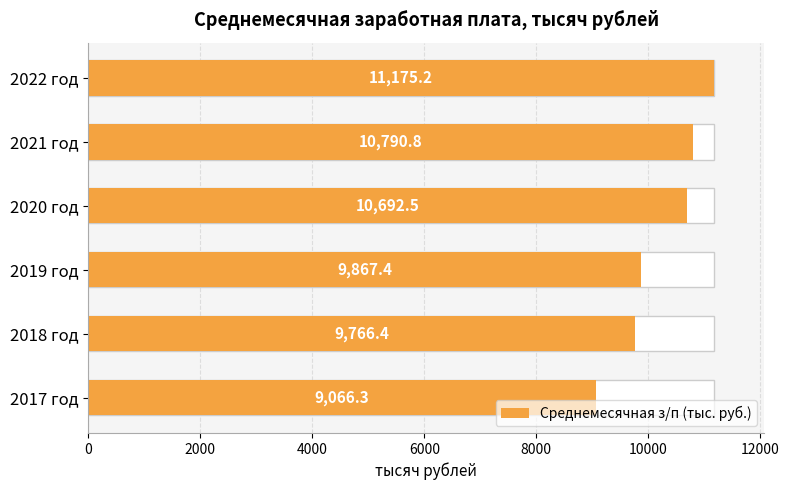

What is the value of the 6th bar from the left?

11175.2